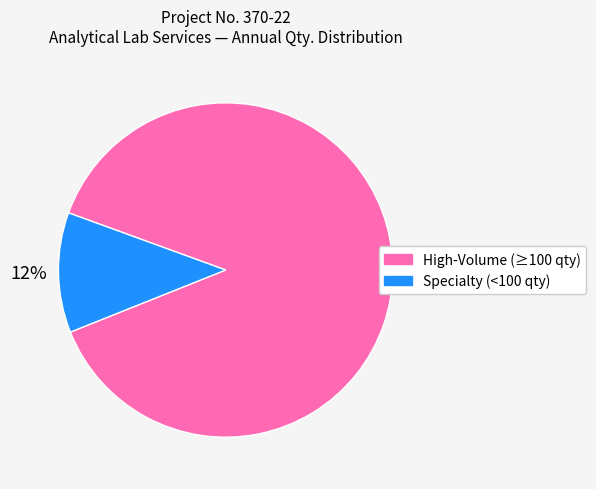

Combined, do Specialty (<100 qty) and High-Volume (≥100 qty) account for over 50%?

Yes